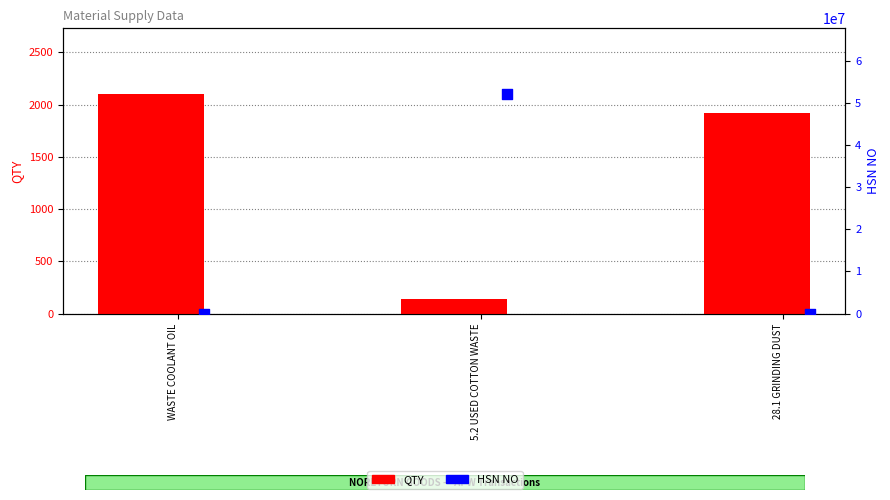

Which series reaches the maximum Y coordinate?

HSN NO